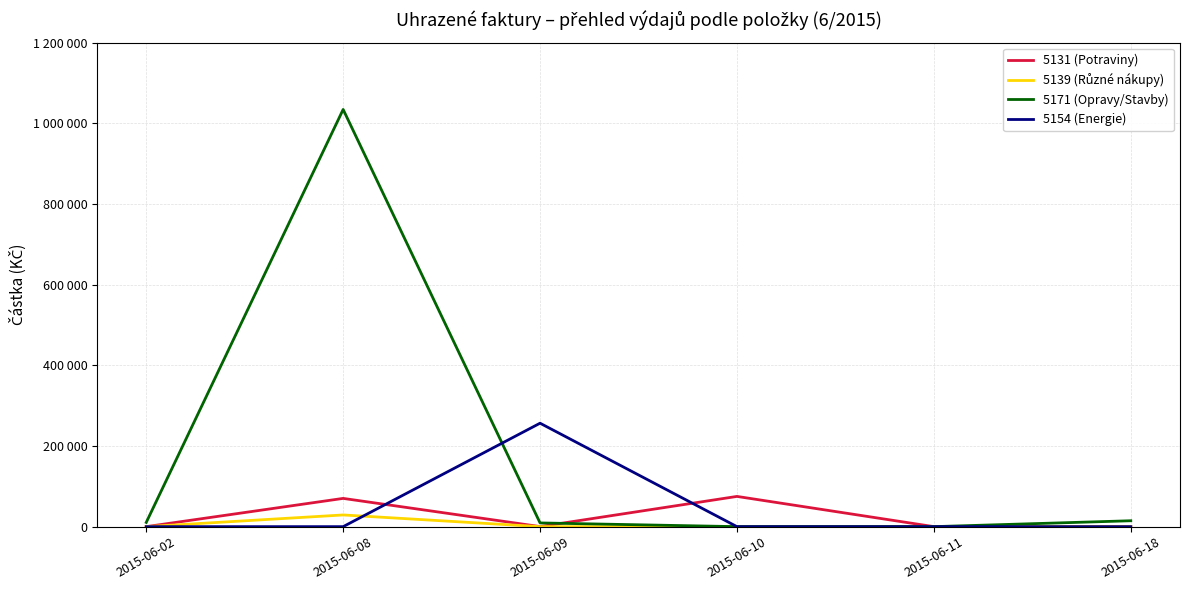

Between 2015-06-02 and 2015-06-08, which series saw the biggest shift?

5171 (Opravy/Stavby)